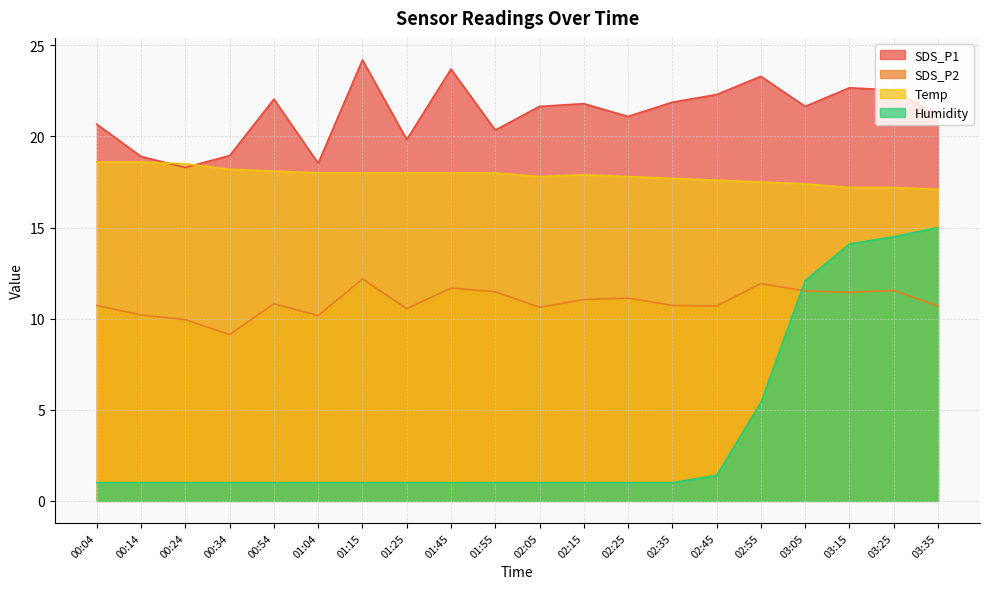

Where does the SDS_P1 series first go above 21?

00:54